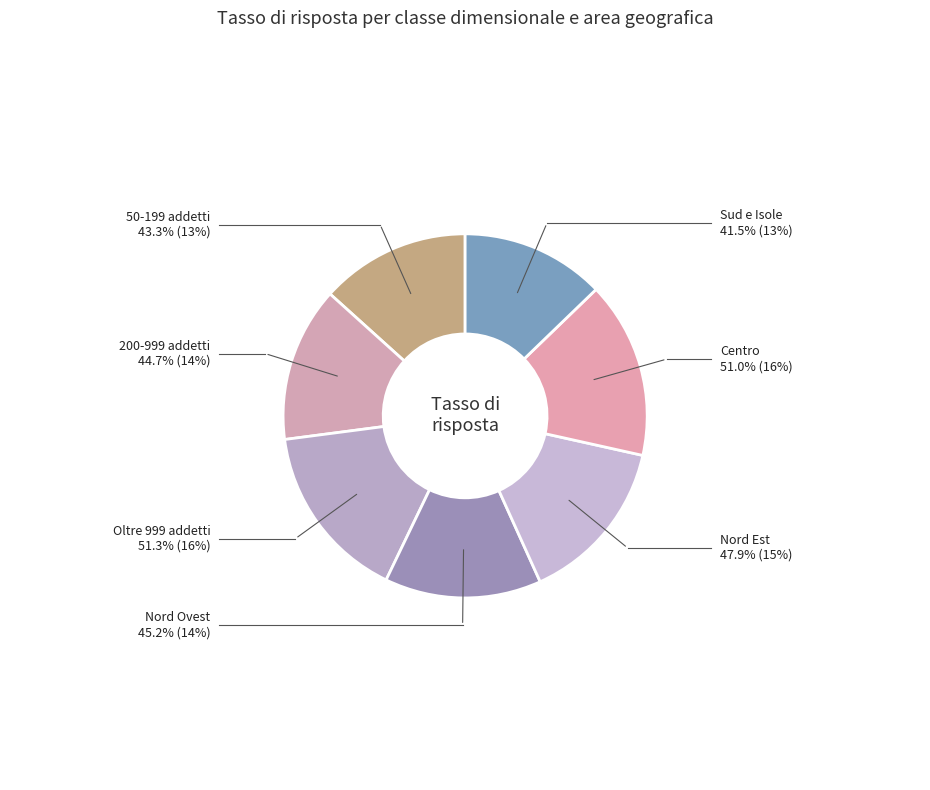

Does any single category account for the majority?

No